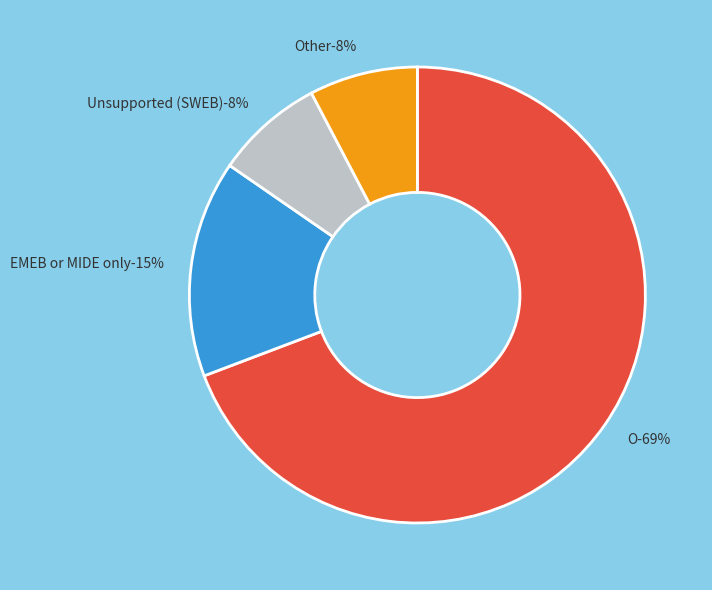

What percentage is the EMEB or MIDE only slice, to the nearest percent?

15%